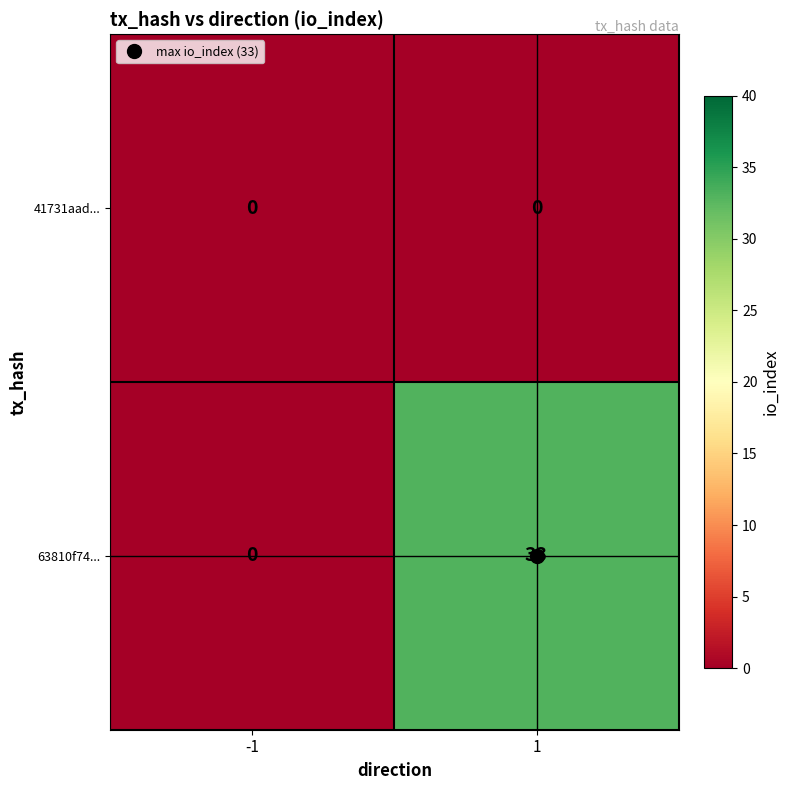

The value of 41731aad... at -1 is 0. True or false?

True